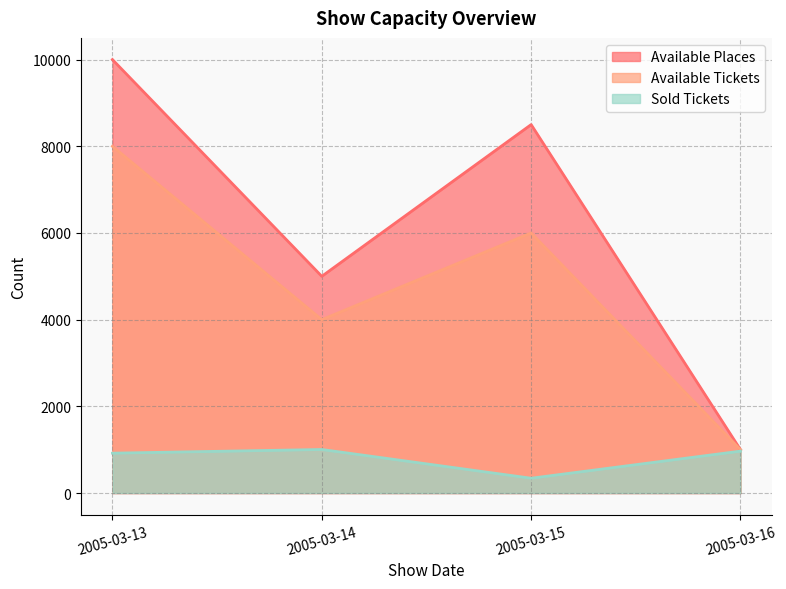

The value of Available Tickets at 2005-03-15 is 6000. True or false?

True